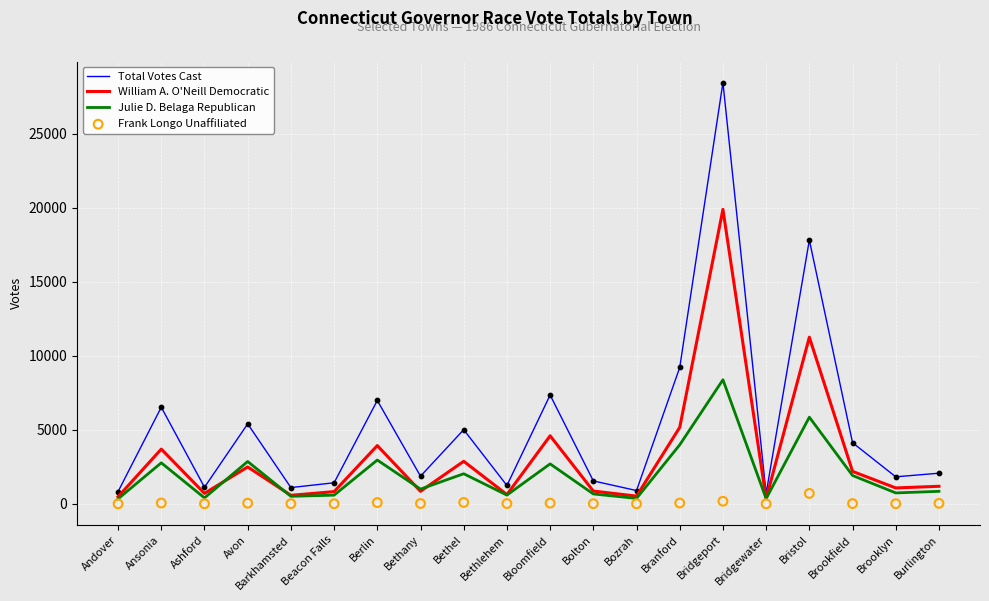

What is the total value across all series at Bridgewater?

1408